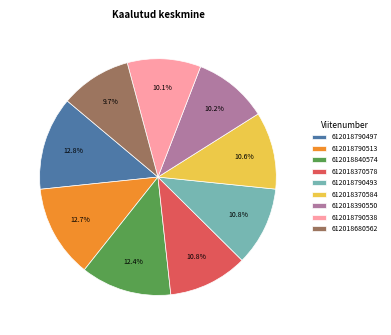

What portion of the pie excludes 612018370584?

89.4%